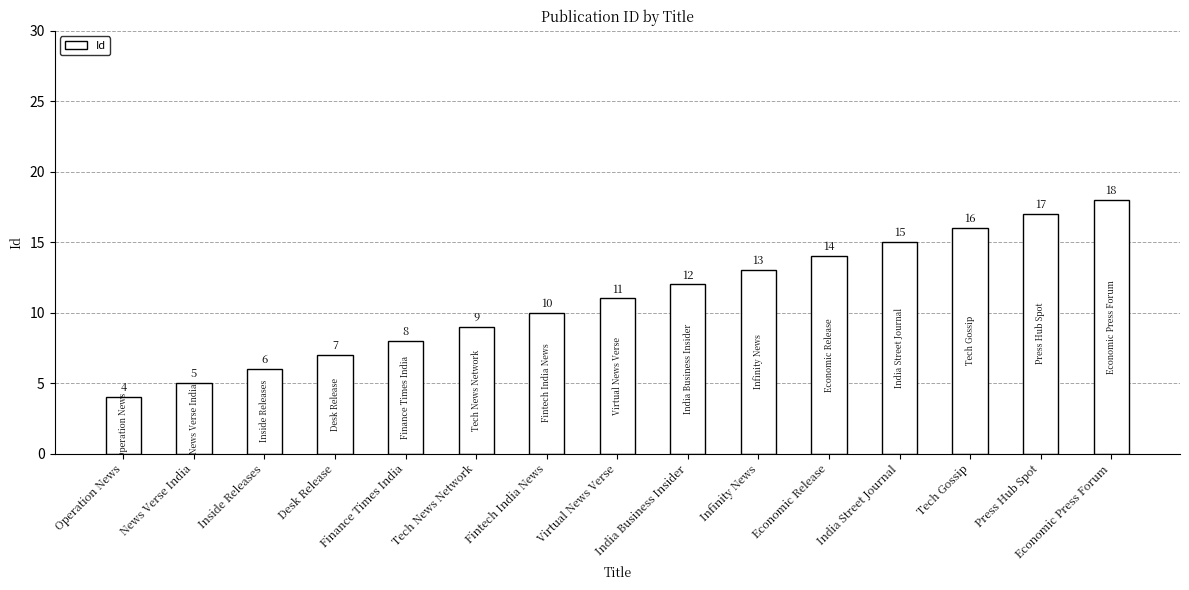

What is the average value?

11